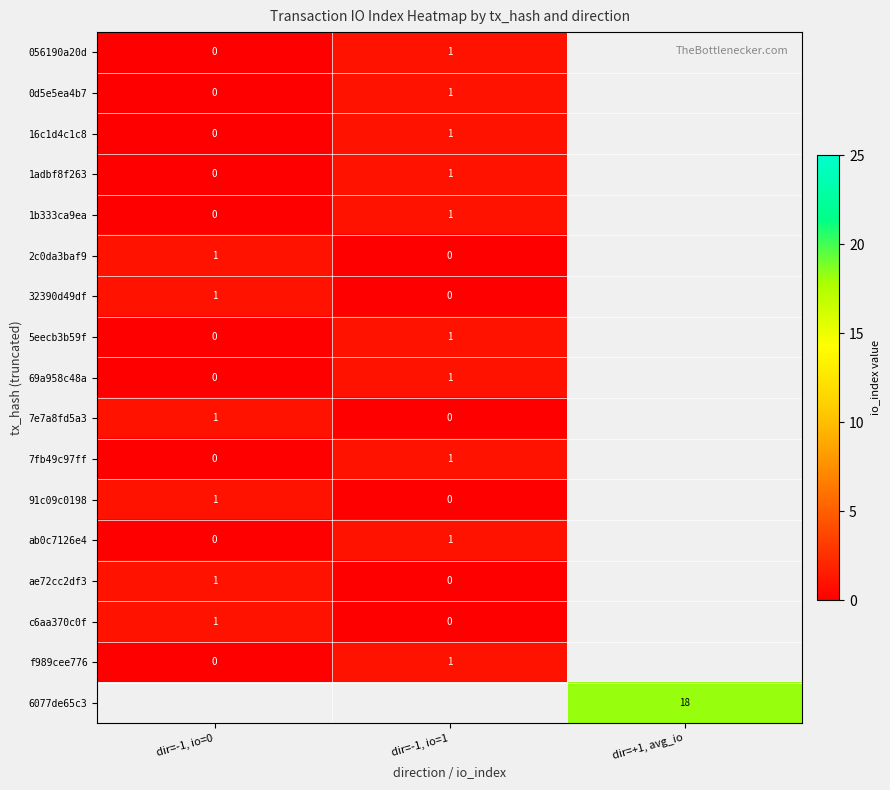

The value of c6aa370c0f at dir=-1, io=0 is 2. True or false?

False